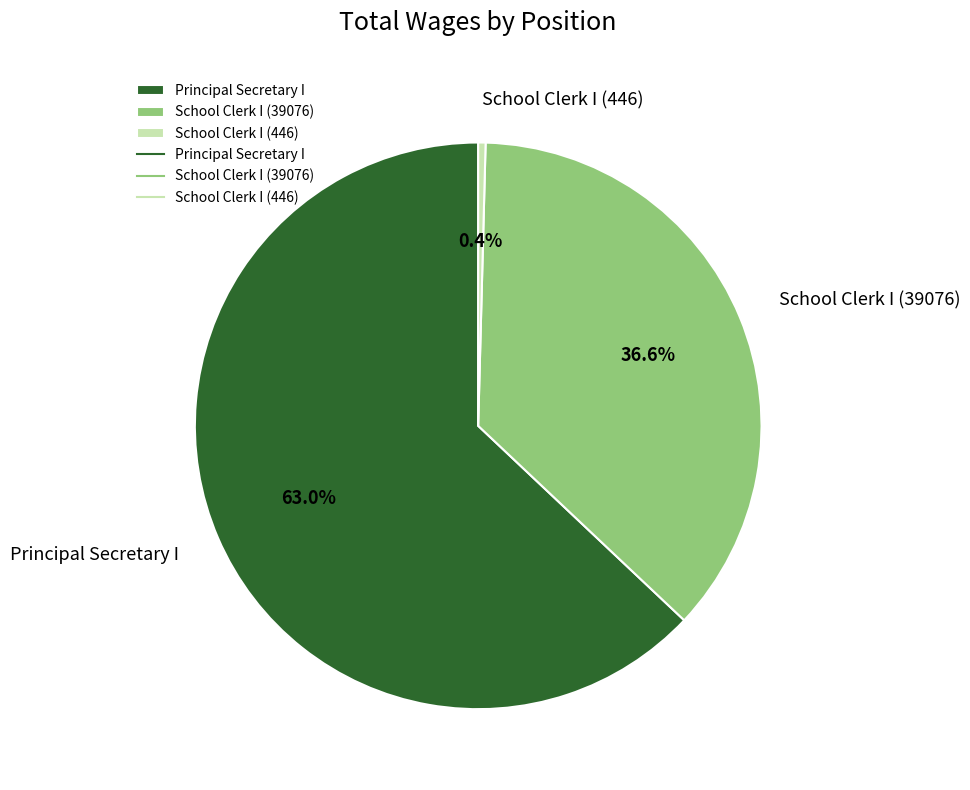

True or false: Principal Secretary I accounts for 49% of the total.

False